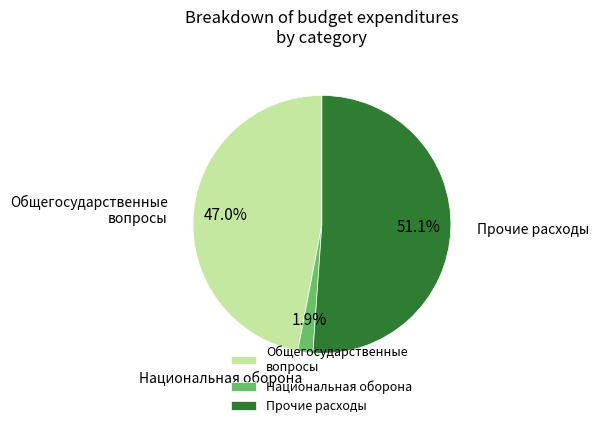

Does Национальная оборона account for over 50% of the chart?

No